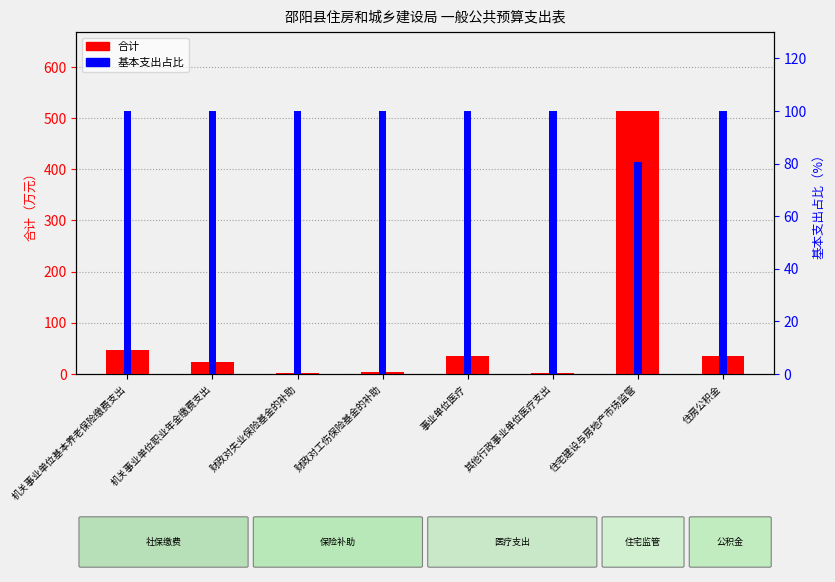

What is the total value across all series at 财政对失业保险基金的补助?

101.6